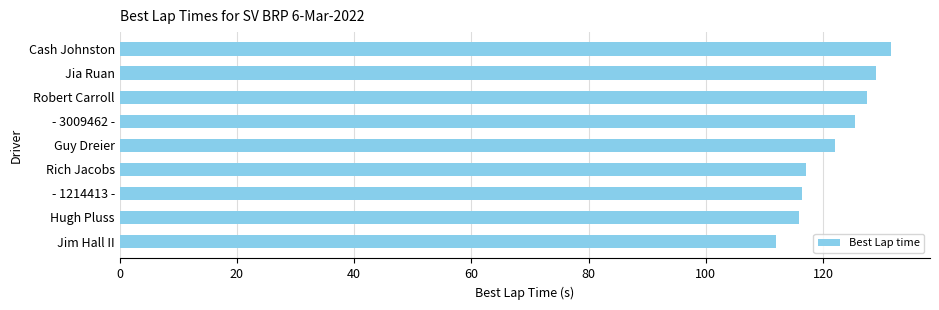

Are the bars grouped side by side (vs. stacked)?

No